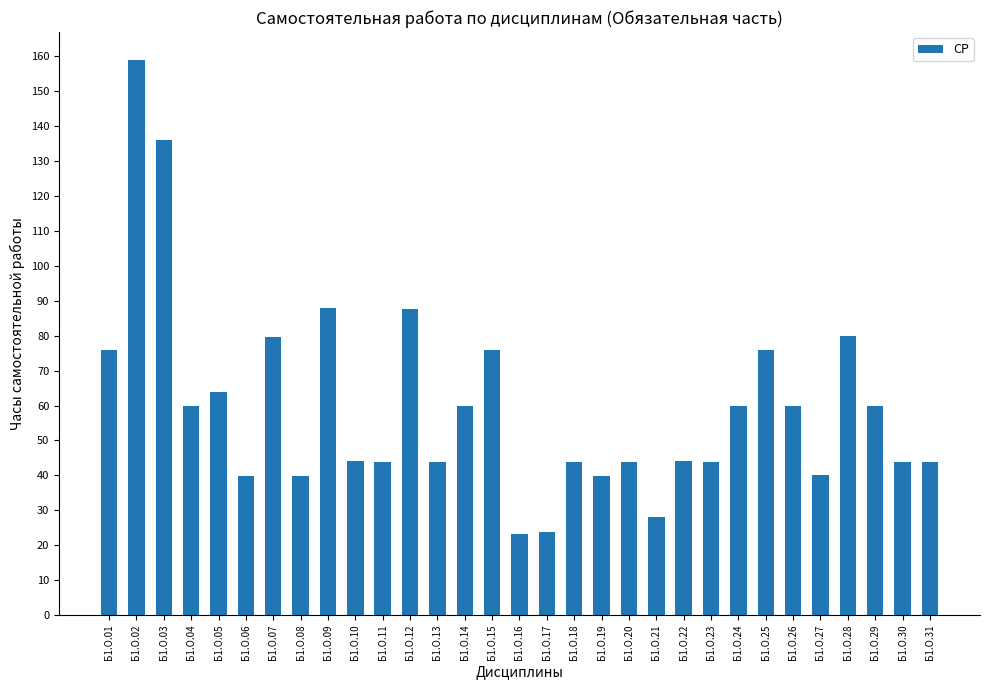

Count the number of categories in the chart.

31